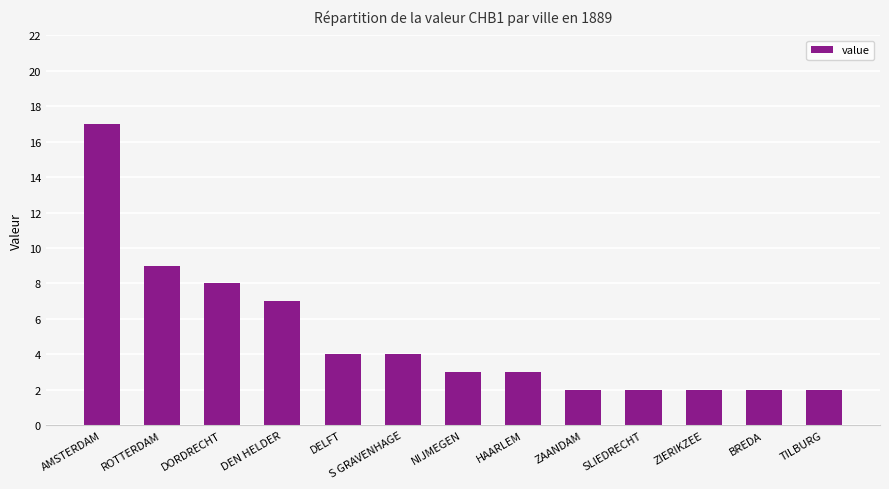

Count the number of data series in this chart.

1